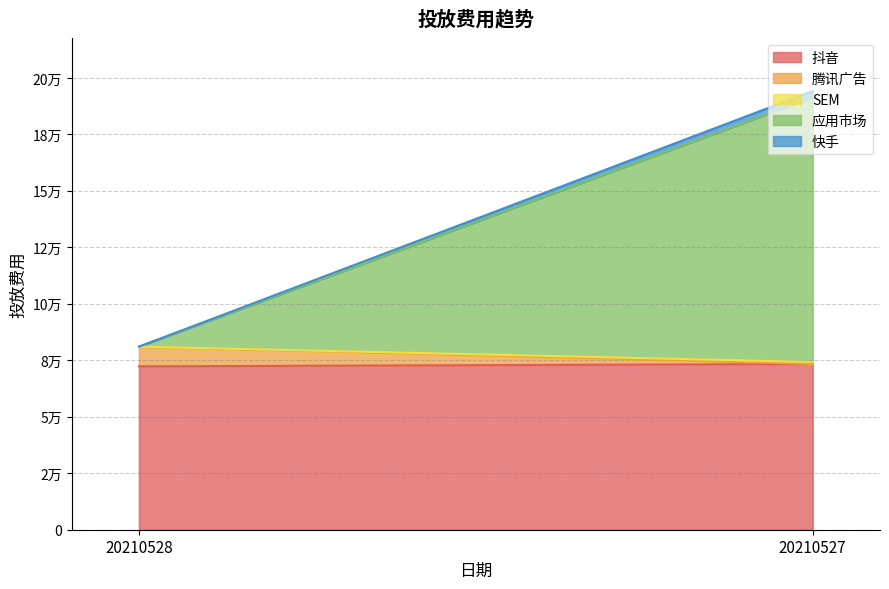

What are all the series names shown in the legend?

抖音, 腾讯广告, SEM, 应用市场, 快手